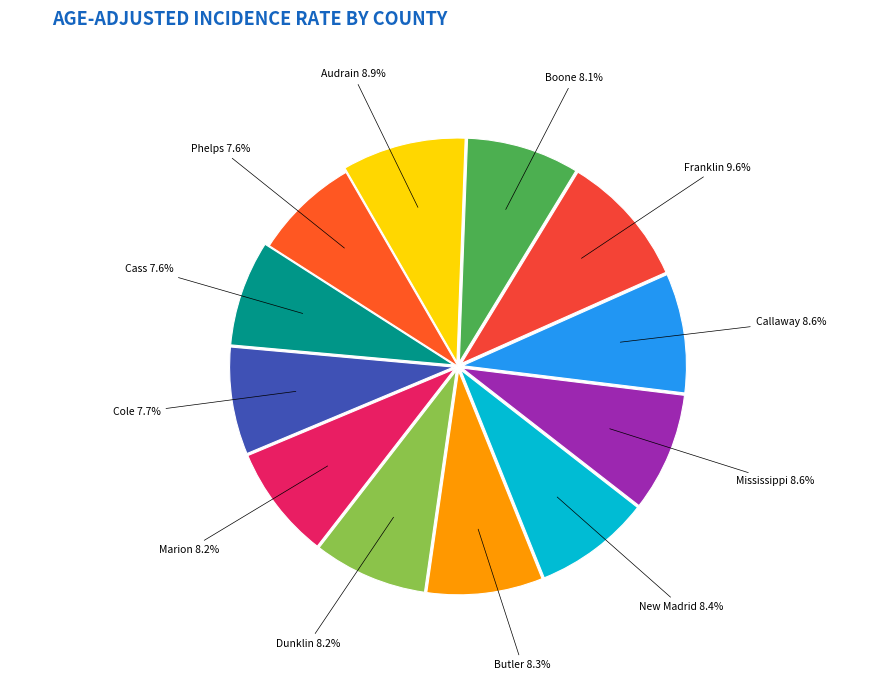

To the nearest percent, what is the difference between the largest and smallest slice percentages?

2%